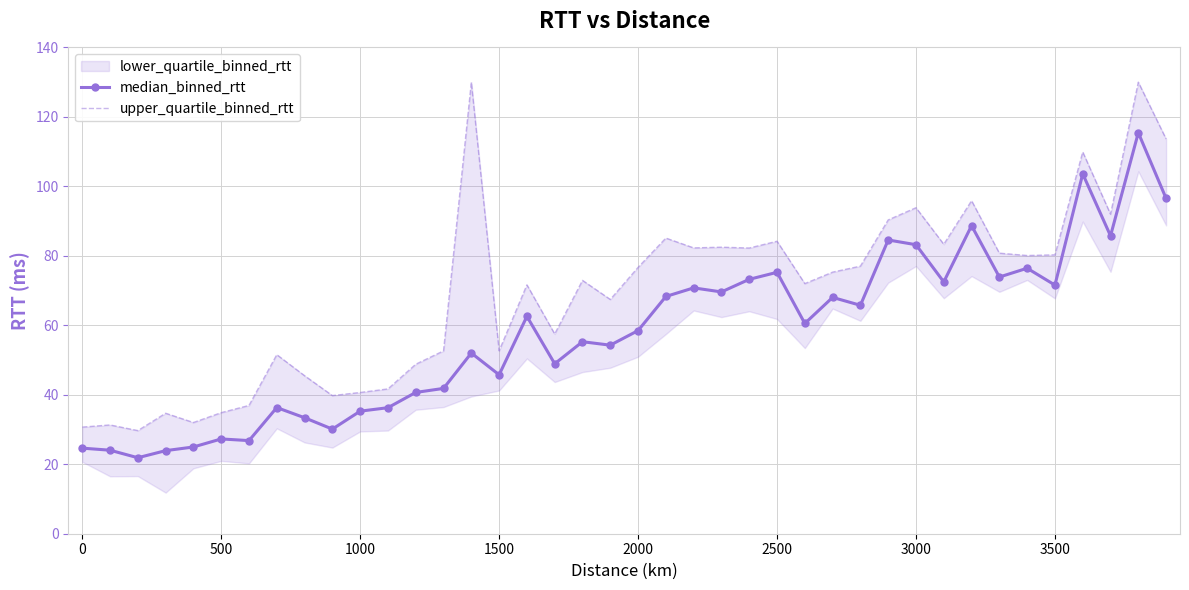

Is it true that median_binned_rtt equals 16.8 at 1000?

False